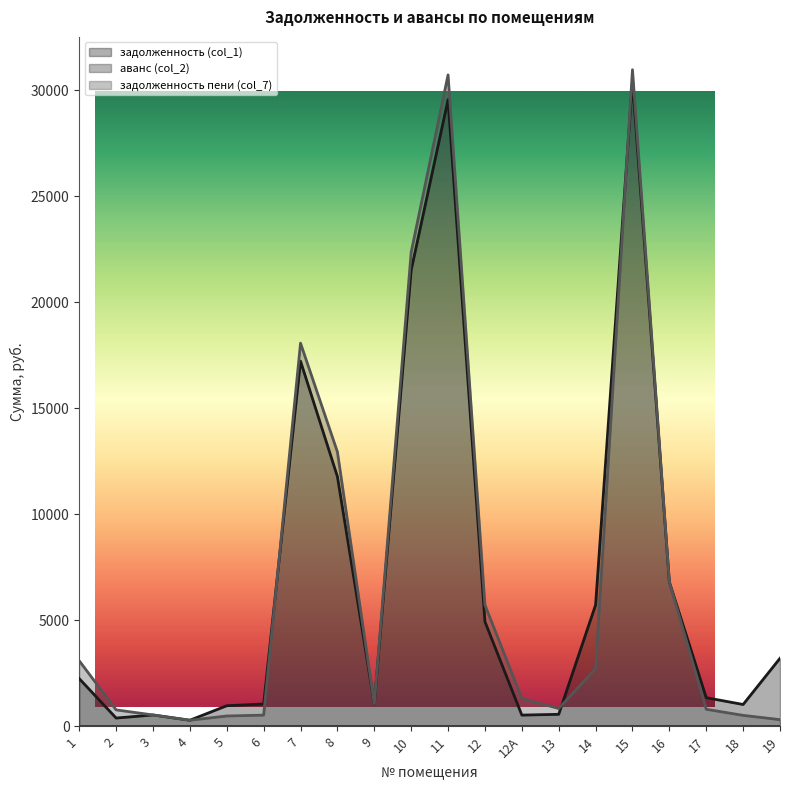

True or false: задолженность пени (col_7) has a value of 2141.5 at 12А.

False